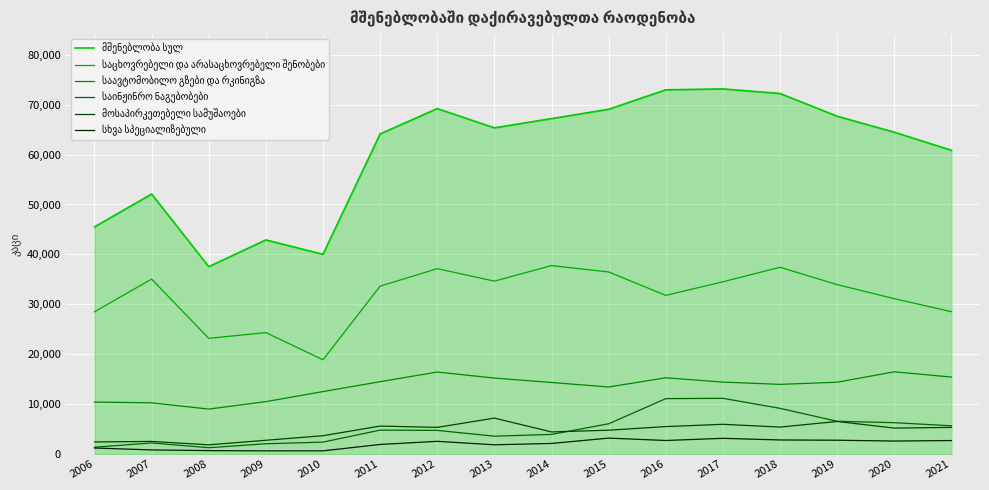

What is the lowest value of the საცხოვრებელი და არასაცხოვრებელი შენობები series?

18895